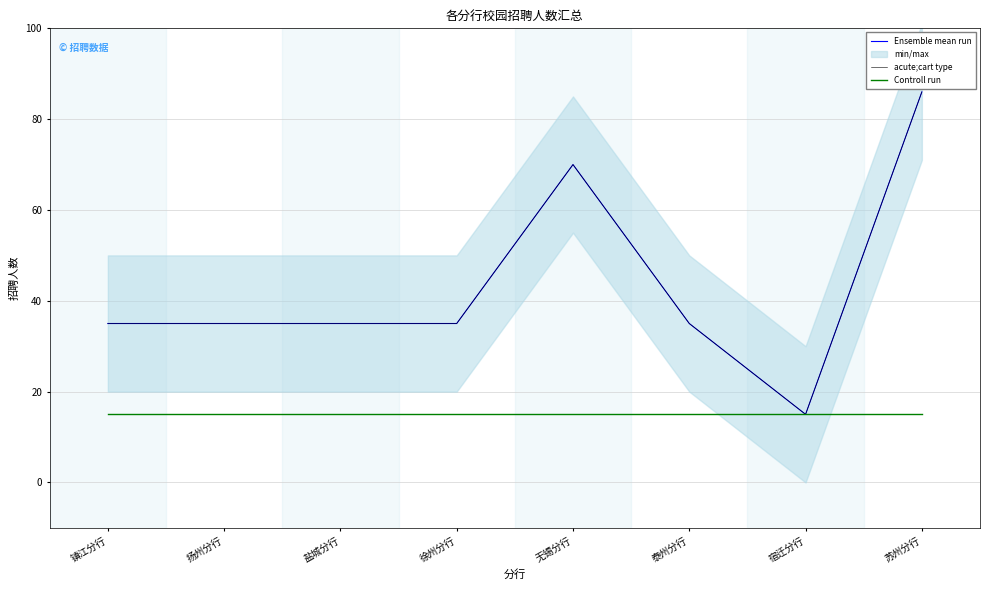

Is the value of Ensemble mean run at 扬州分行 greater than the value of Controll run at 苏州分行?

Yes